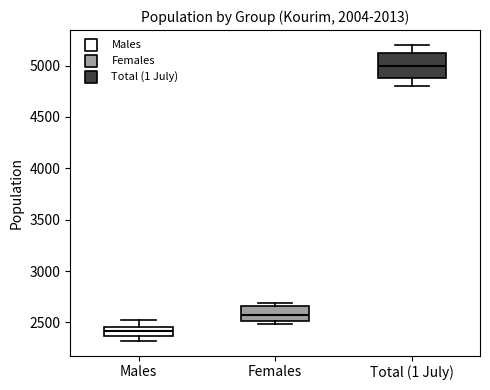

Reading left to right, transcribe this box plot: for each box, give where its median line is, the range the box spans, and where its two whiskers end, as read against the y-axis. The values are not printed on the chart, so give them approximately, as read against the axis.

Males: median 2400, box 2350 to 2450, whiskers 2300 to 2550
Females: median 2550, box 2500 to 2650, whiskers 2500 (just below the box's lower edge) to 2700
Total (1 July): median 5000, box 4900 to 5100, whiskers 4800 to 5200